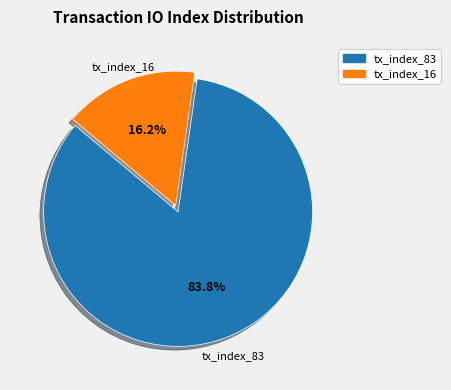

To the nearest percent, what is the average slice percentage?

50%